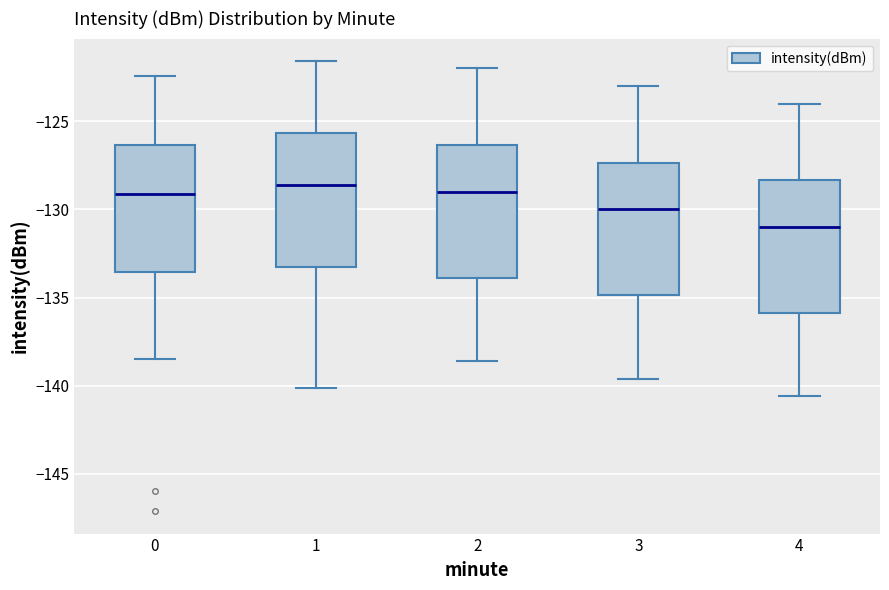

Reading left to right, transcribe this box plot: for each box, give where its median line is, the range the box spans, and where its two whiskers end, as read against the y-axis. The values are not printed on the chart, so give them approximately, as read against the axis.

0: median -129.0, box -133.5 to -126.5, whiskers -138.5 to -122.5
1: median -128.5, box -133.5 to -125.5, whiskers -140.0 to -121.5
2: median -129.0, box -134.0 to -126.5, whiskers -138.5 to -122.0
3: median -130.0, box -135.0 to -127.5, whiskers -139.5 to -123.0
4: median -131.0, box -136.0 to -128.5, whiskers -140.5 to -124.0